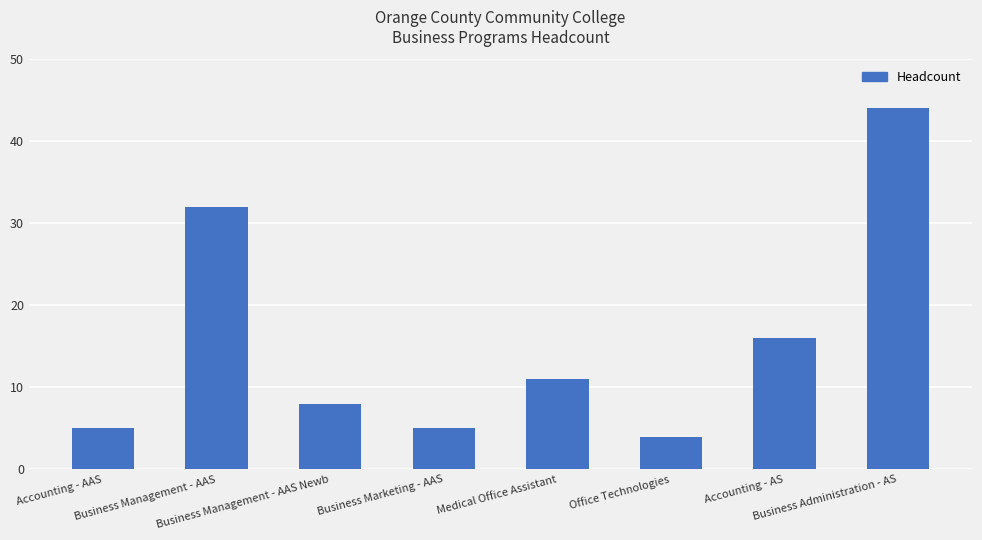

What is the value of the 7th bar from the left?

16